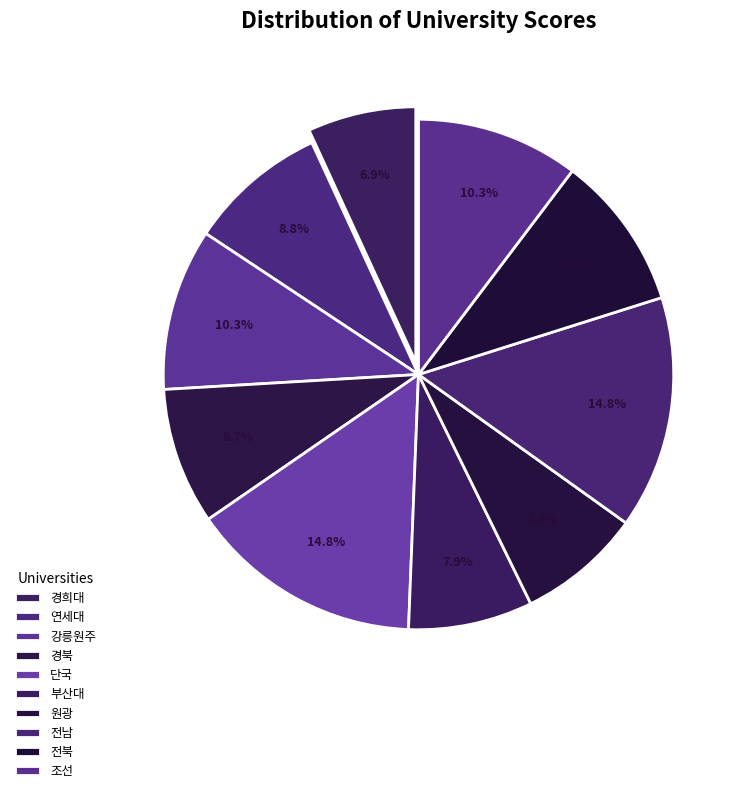

To the nearest percent, what portion does 전북 represent?

10%